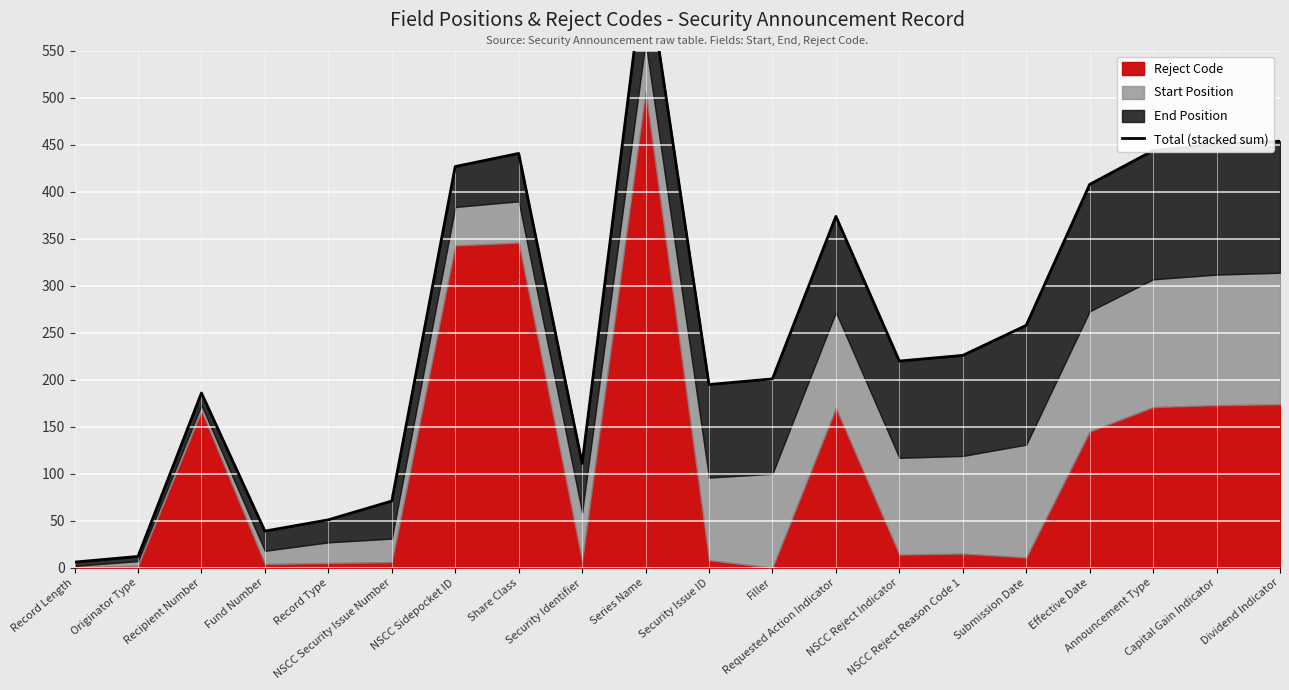

What is the maximum value shown in the chart?

647